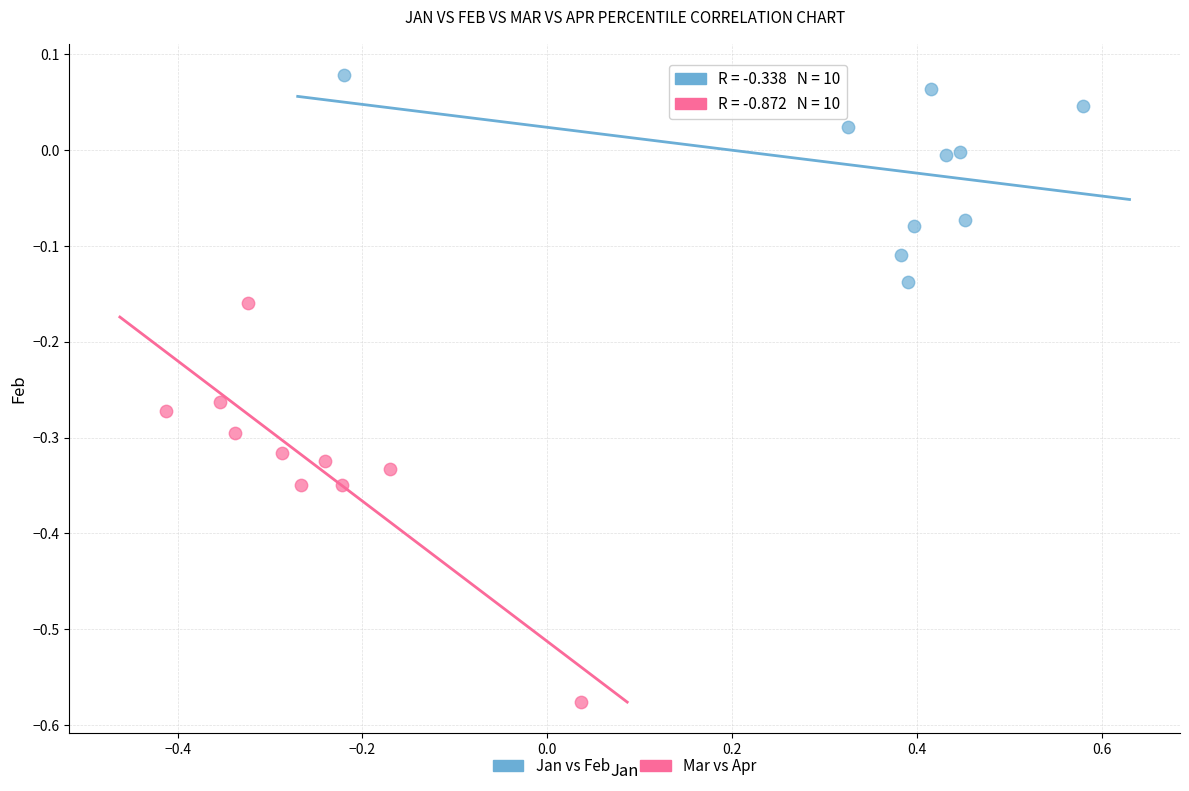

Which series contains the highest Y value?

Jan vs Feb